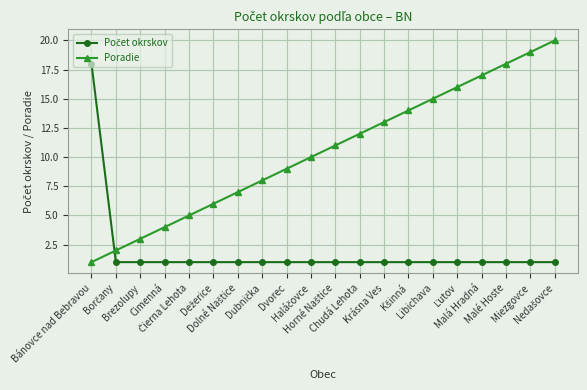

Which series has the largest total across all categories?

Poradie